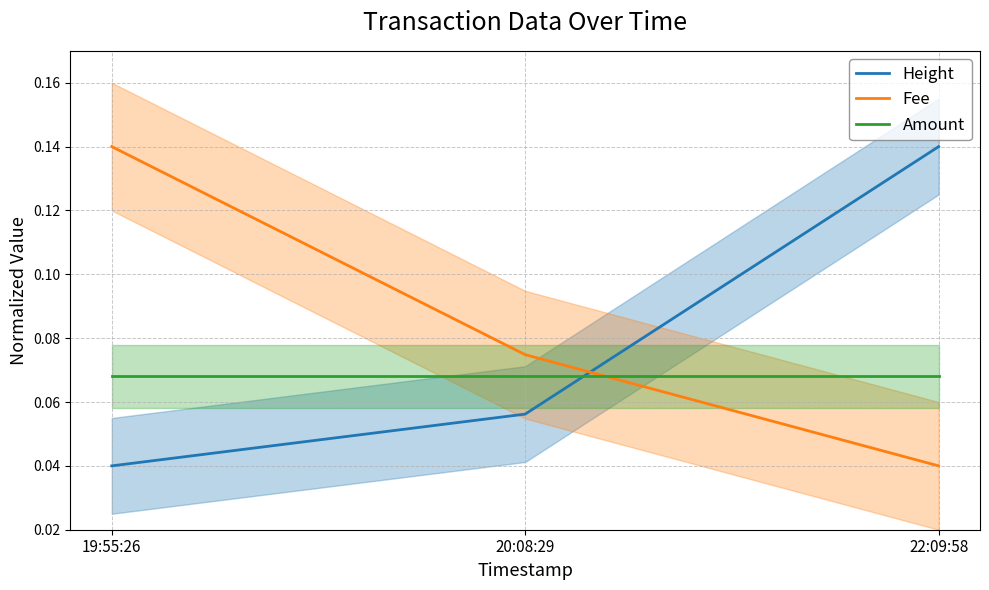

Where is Height nearest to the value 0?

19:55:26